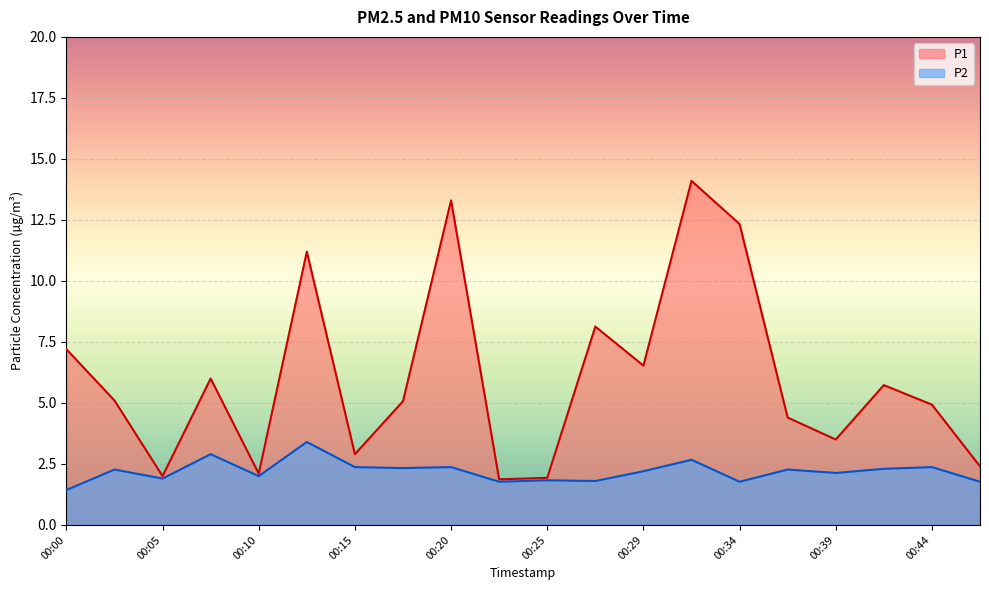

Reading left to right, extract all data points from this chart.

P1: 7.2	5.1	2.0	6.0	2.1	11.2	2.9	5.1	13.3	1.9	1.9	8.1	6.5	14.1	12.3	4.4	3.5	5.7	4.9	2.4
P2: 1.4	2.3	1.9	2.9	2.0	3.4	2.4	2.3	2.4	1.8	1.8	1.8	2.2	2.7	1.8	2.3	2.1	2.3	2.4	1.8